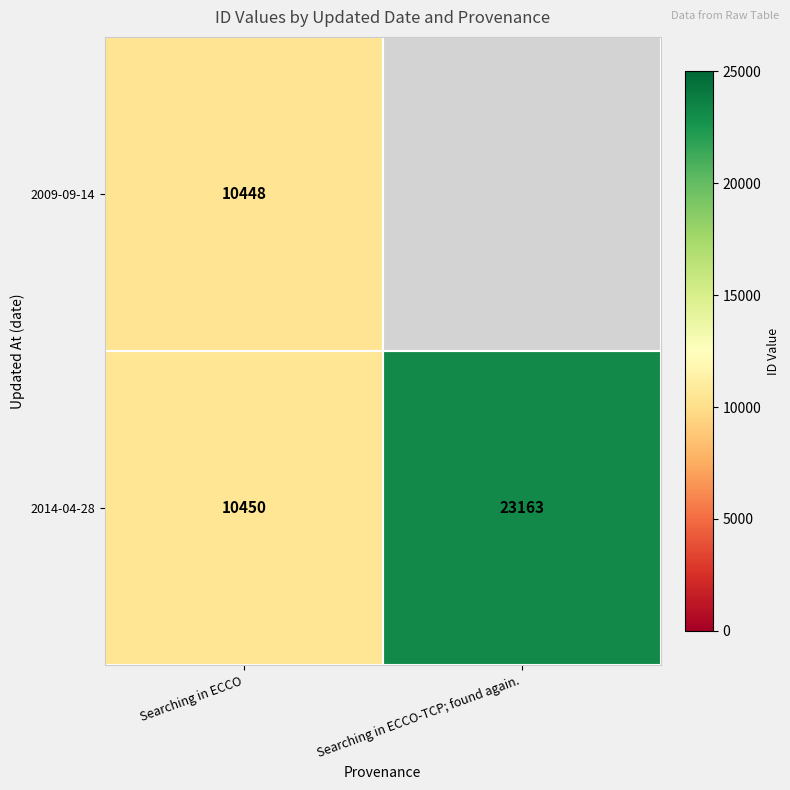

At Searching in ECCO, list the series in order from smallest to largest.

2009-09-14, 2014-04-28